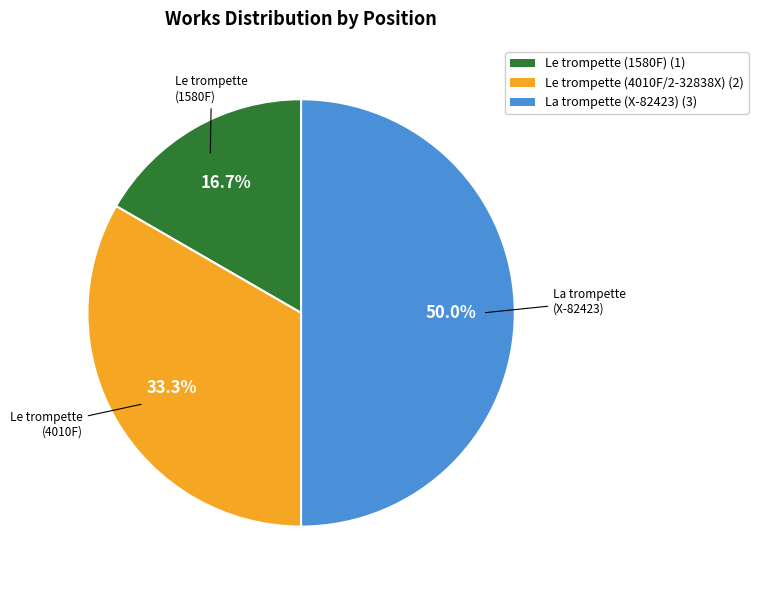

How many segments does this pie chart have?

3